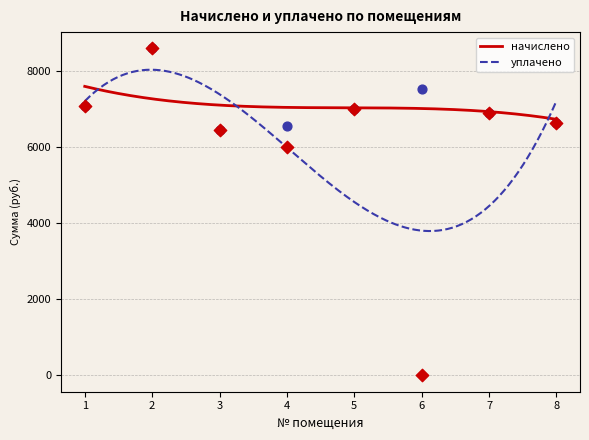

Is the value of уплачено at 5 greater than the value of начислено at 4?

Yes